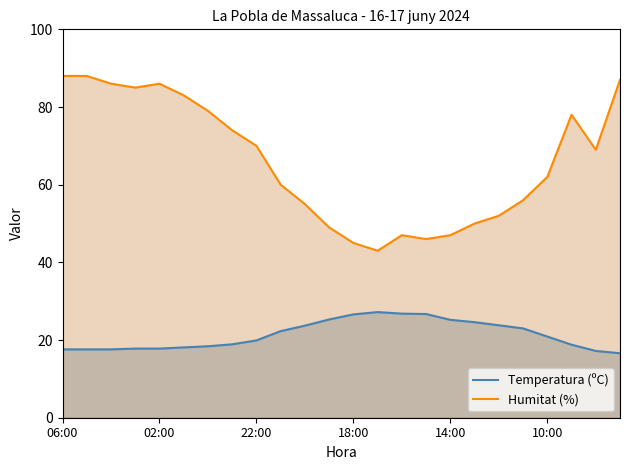

Where does the Humitat (%) series first go above 69?

06:00